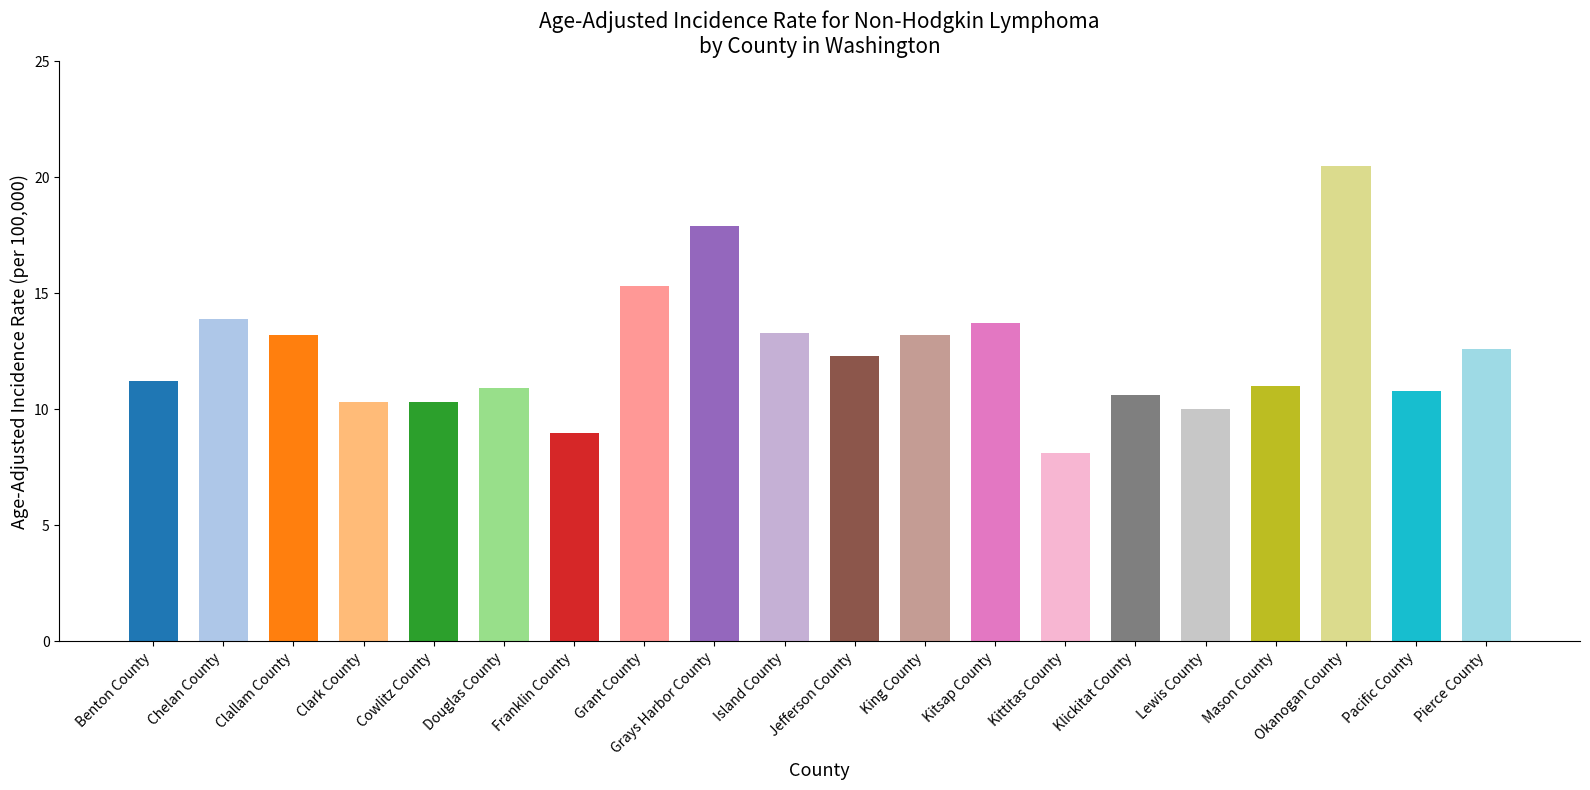

What is the ratio of the value at King County to the value at Kittitas County?

1.6